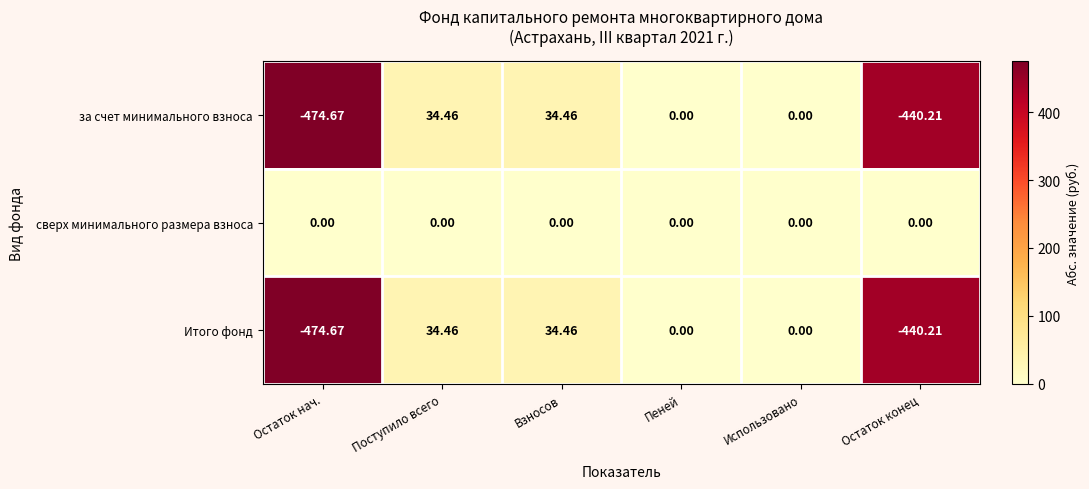

Is the value of за счет минимального взноса at Остаток конец greater than the value of сверх минимального размера взноса at Пеней?

No